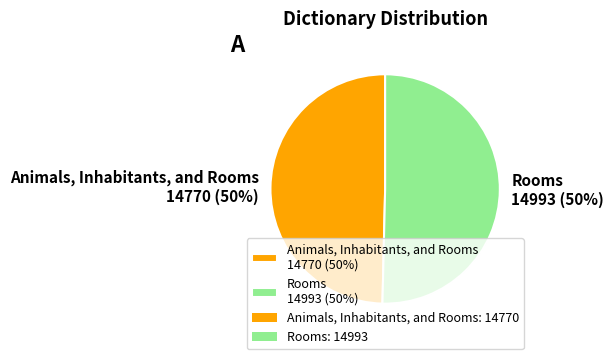

To the nearest percent, what is the combined percentage of Animals, Inhabitants, and Rooms 14770 (50%) and Rooms 14993 (50%)?

100%